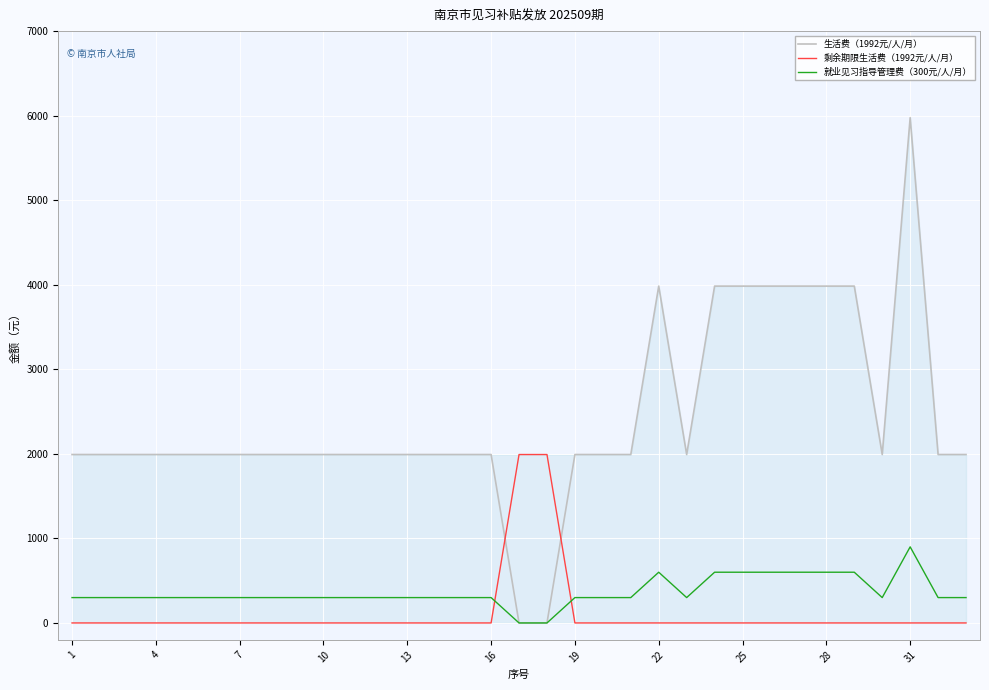

Does the chart display data point markers on the line(s)?

No